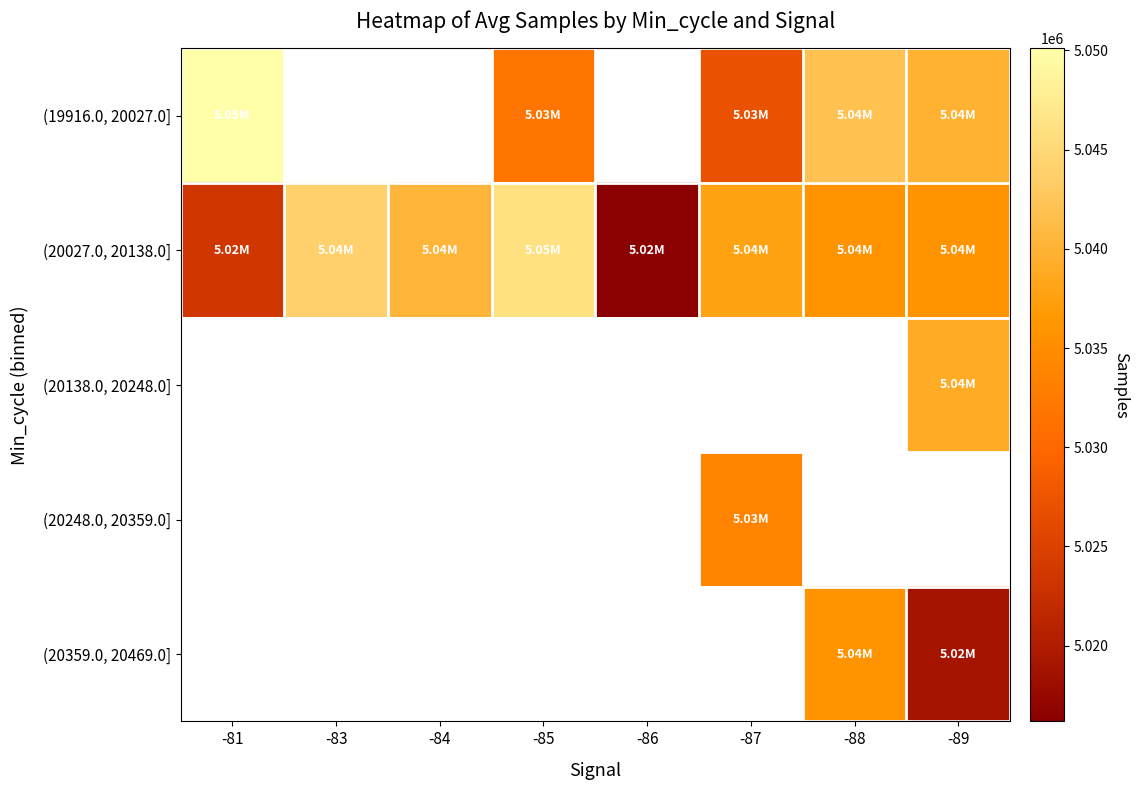

Which series changed the most between -84 and -88?

(20027.0, 20138.0]